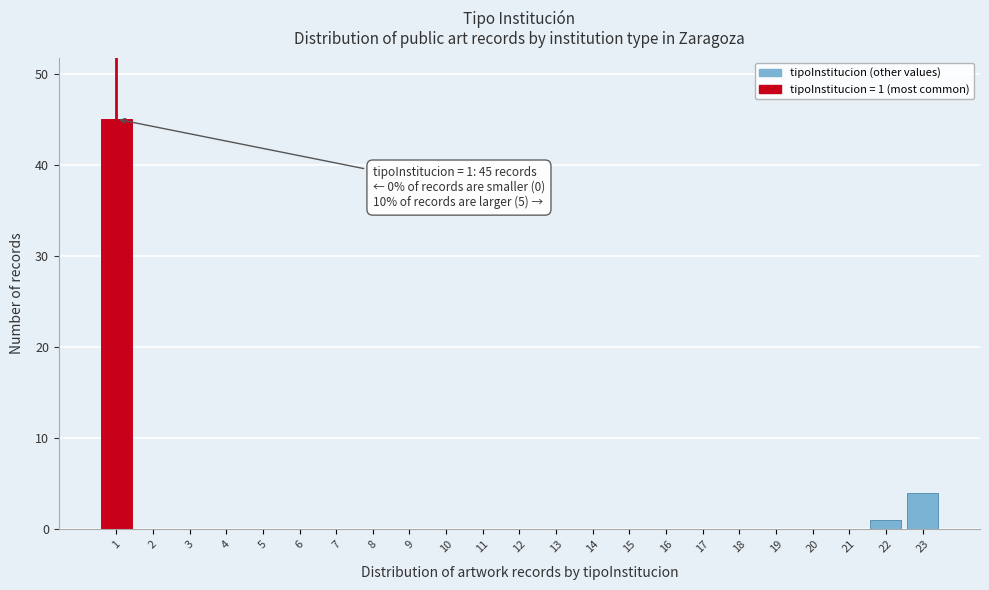

Over which range of the x-axis is the bar tallest?

0.5 to 1.5